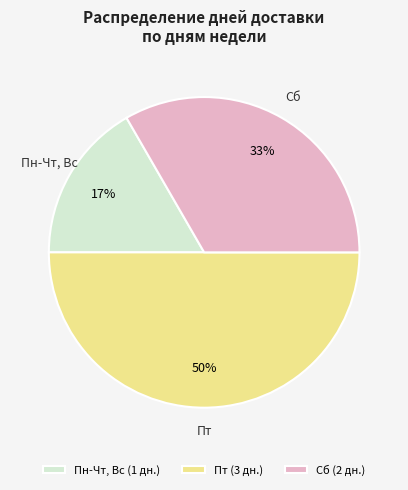

To the nearest percent, what is the difference between the largest and smallest slice percentages?

33%